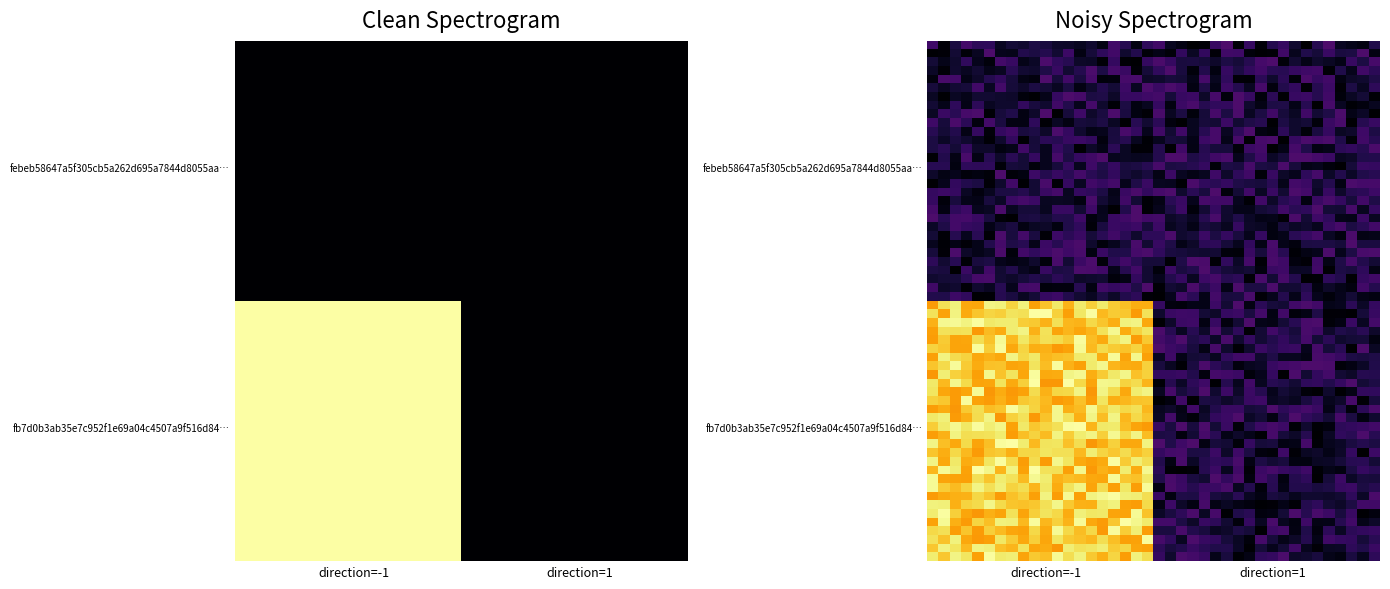

What is the total value across all series at 1?

1